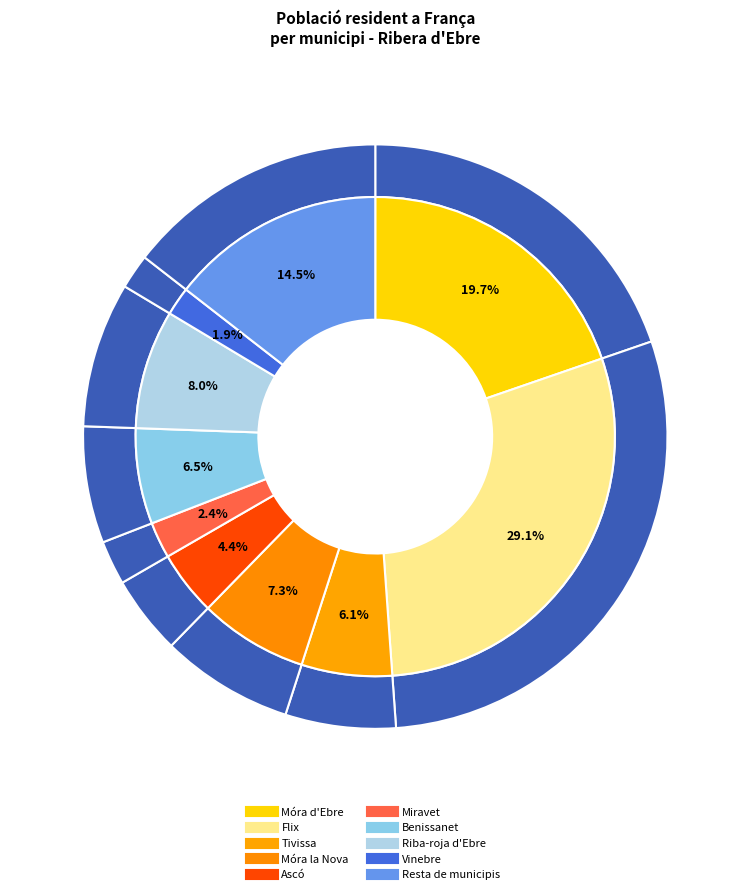

The Benissanet slice represents 1% of the pie. True or false?

False